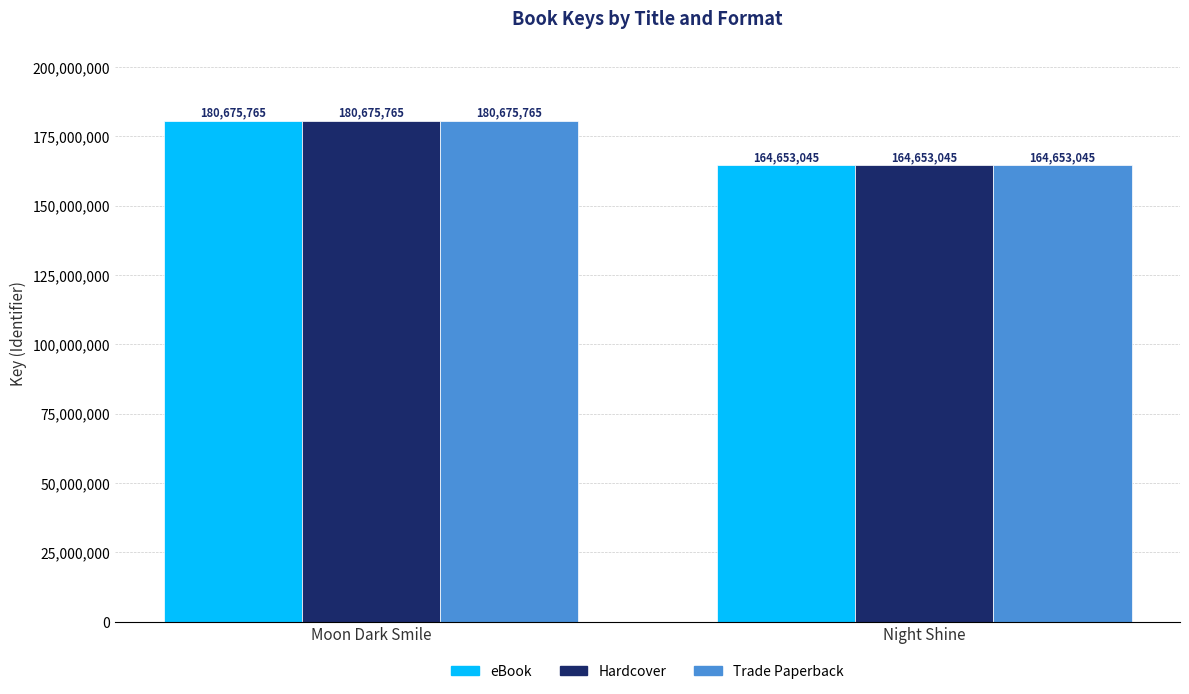

Reading right to left, list all the values displayed in this chart.

eBook: Night Shine=164653045	Moon Dark Smile=180675765
Hardcover: Night Shine=164653045	Moon Dark Smile=180675765
Trade Paperback: Night Shine=164653045	Moon Dark Smile=180675765